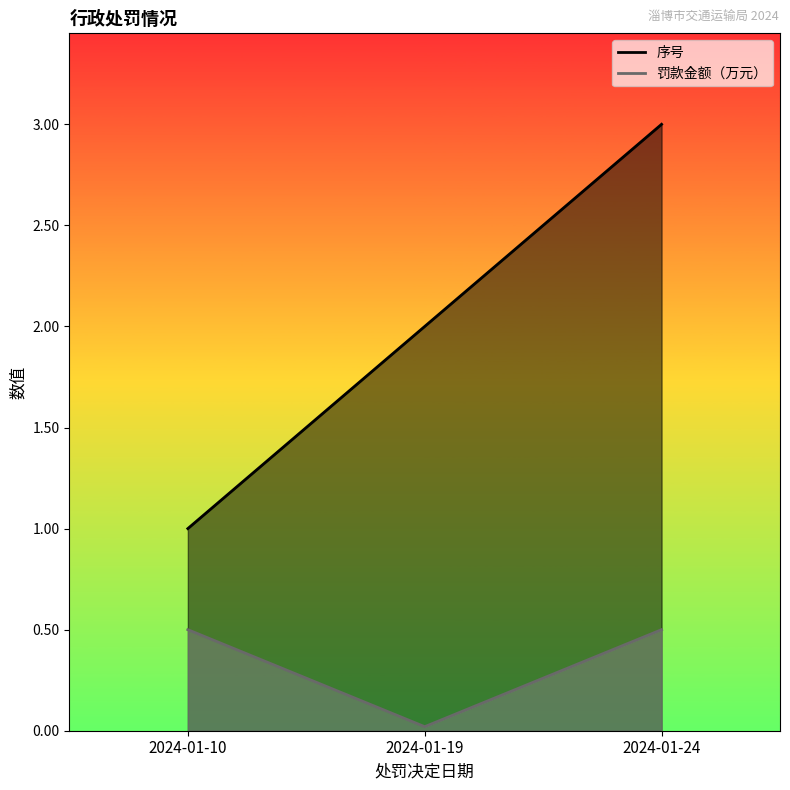

What is the value of the 序号 point at the 2nd from the left?

2.0